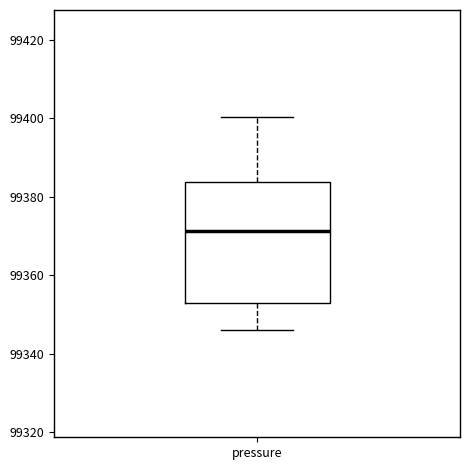

Read this box plot against the y-axis: the position of the median line, the range covered by the box, and the ends of both whiskers. The values are not printed on the chart, so give them approximately, as read against the axis.

median 99372, box 99352 to 99384, whiskers 99346 to 99400